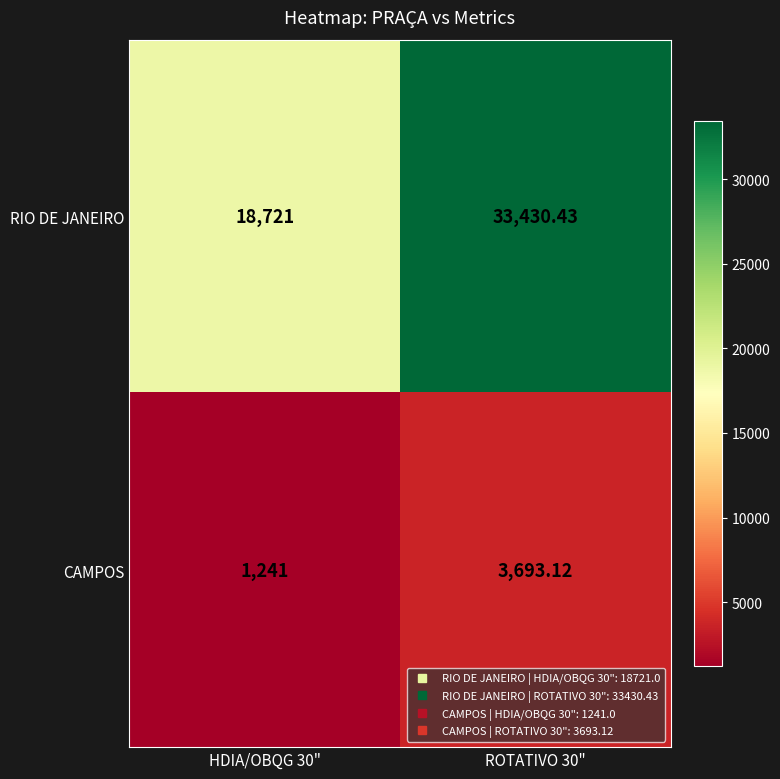

Between HDIA/OBQG 30" and ROTATIVO 30", which series saw the biggest shift?

RIO DE JANEIRO